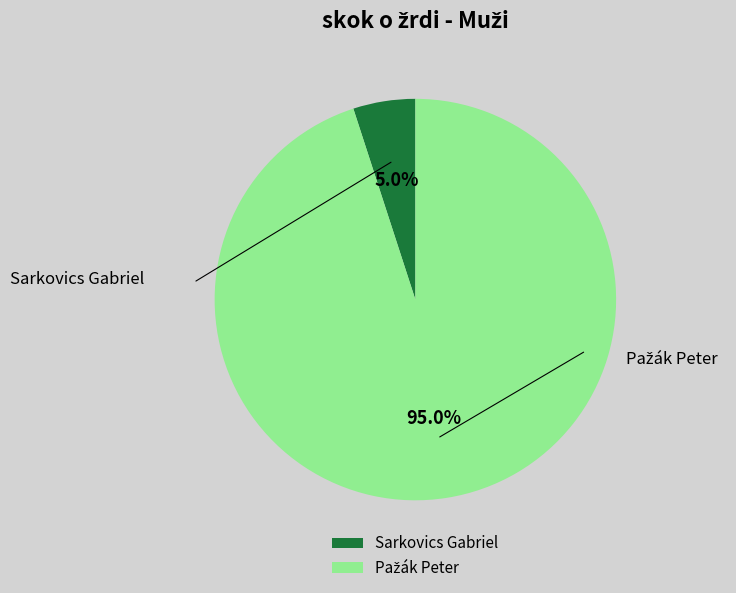

The Sarkovics Gabriel slice represents 5% of the pie. True or false?

True